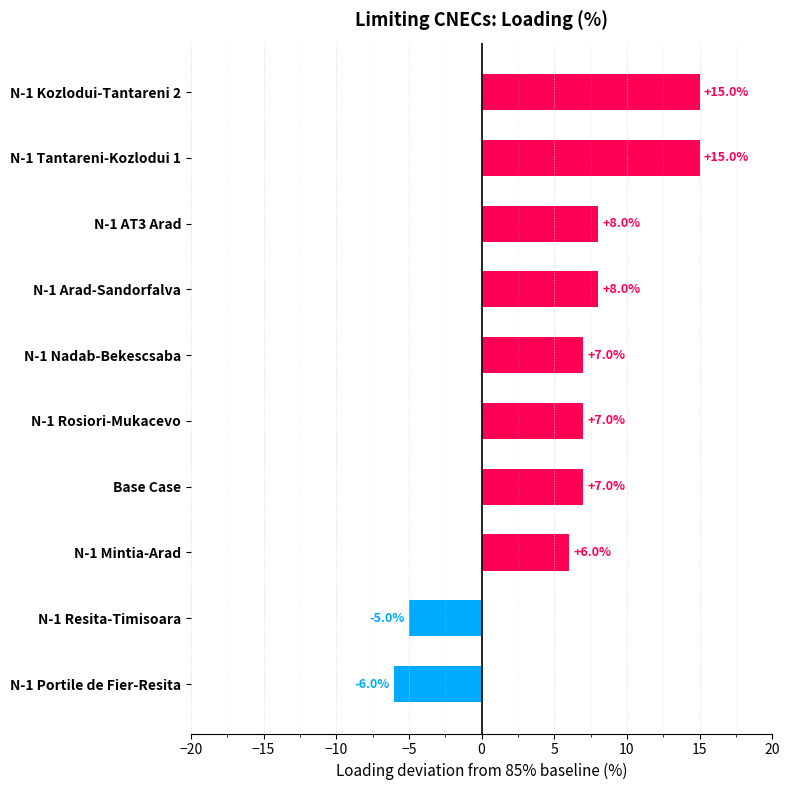

How many bars are there in total?

10